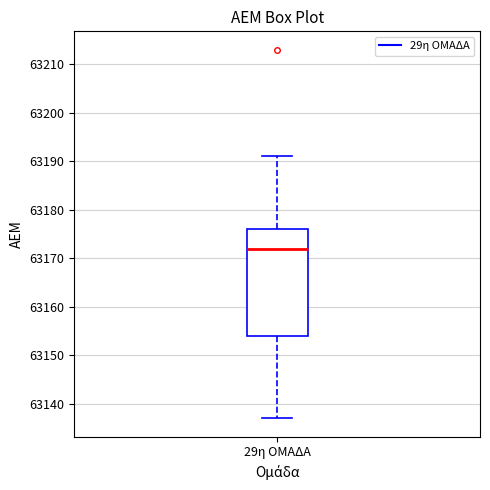

Transcribe this box plot: give where the median line is, the range the box spans, and where the two whiskers end, as read against the y-axis. The values are not printed on the chart, so give them approximately, as read against the axis.

median 63172, box 63154 to 63176, whiskers 63137 to 63191